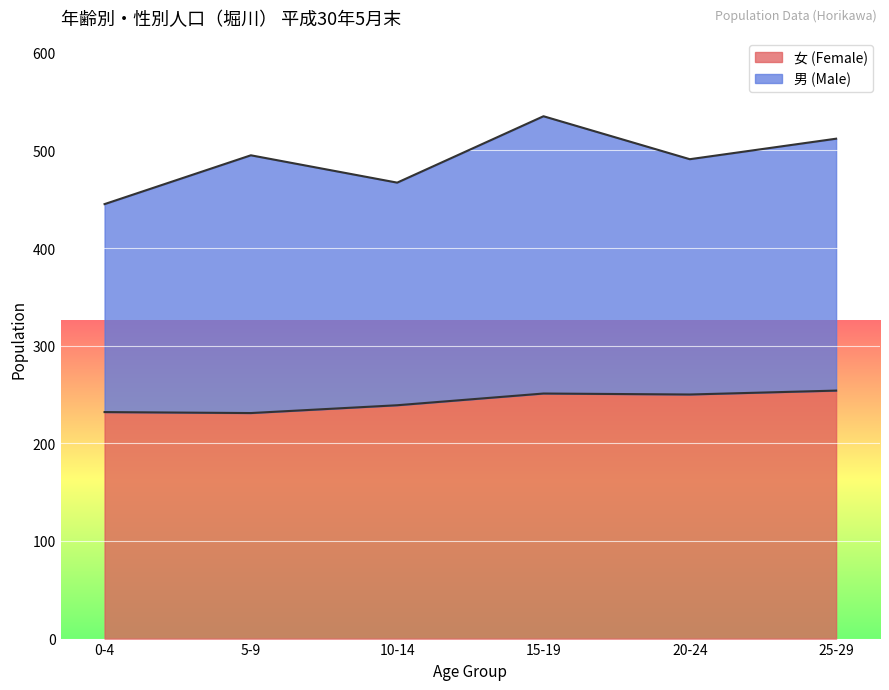

The chart shows a value of 250 at 20-24. True or false?

True